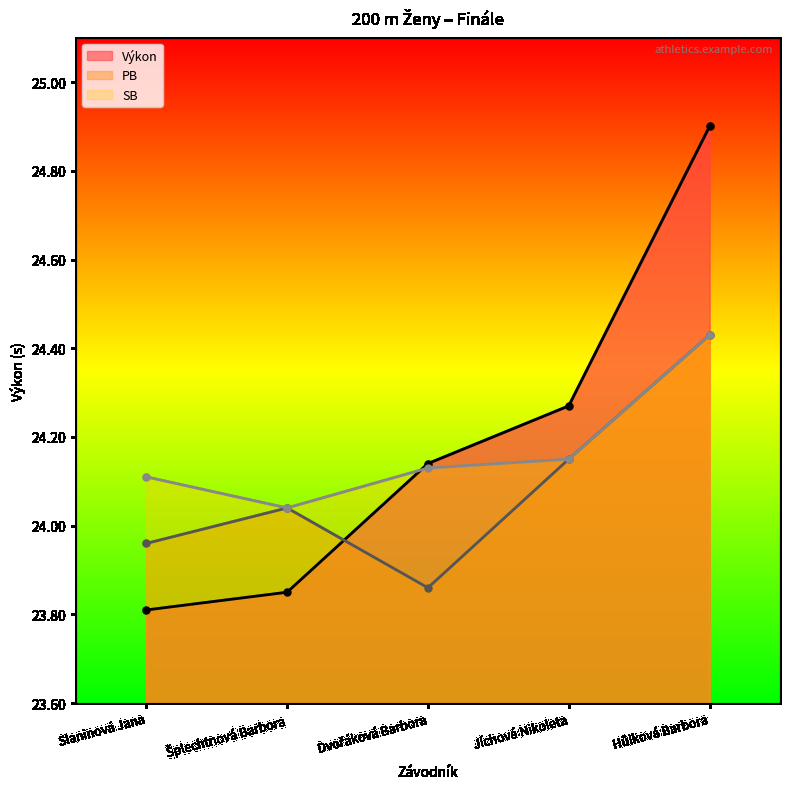

At which category does the chart reach its peak across all series?

Hůlková Barbora